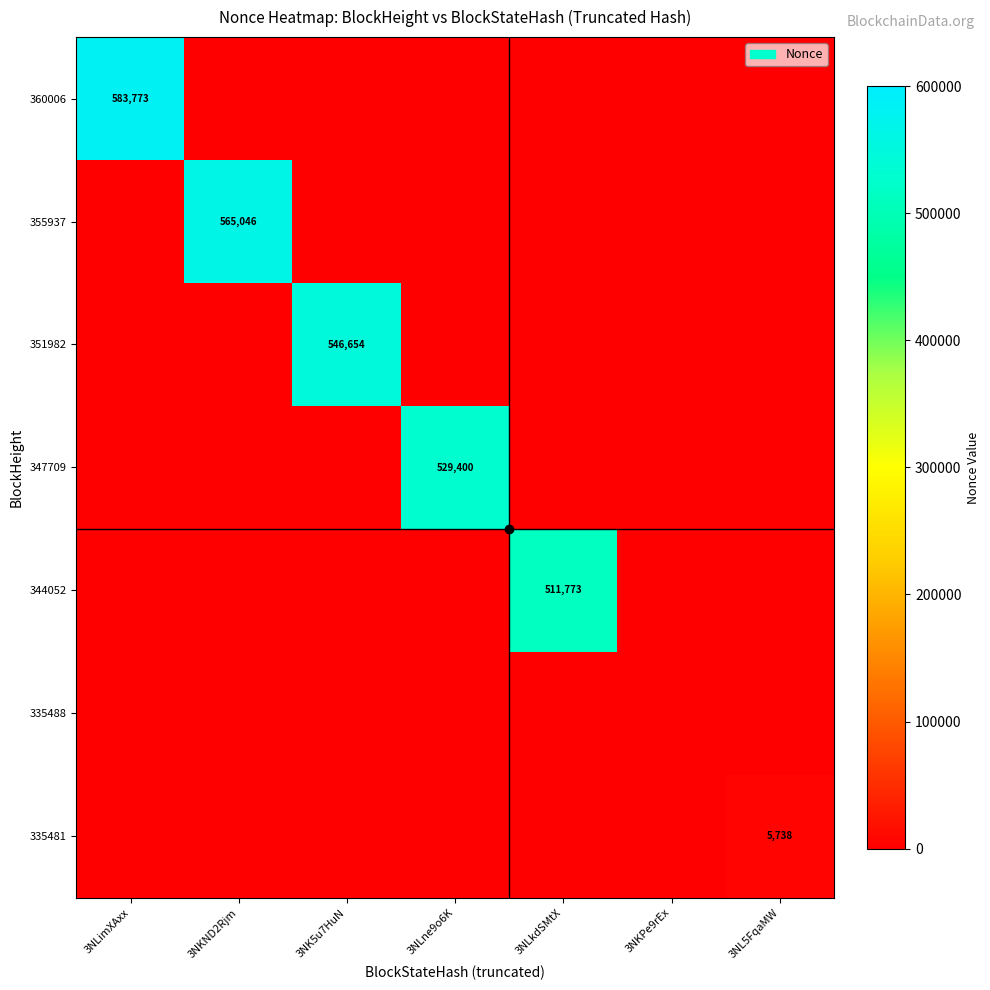

How many positive values does the 360006 series have?

1